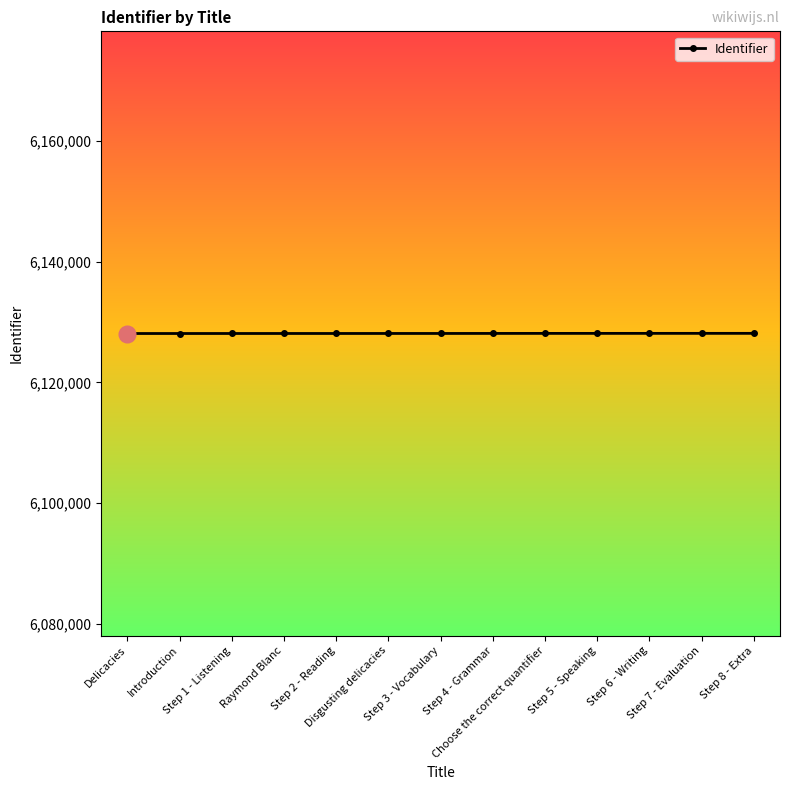

What is the difference between the maximum and minimum values?

27